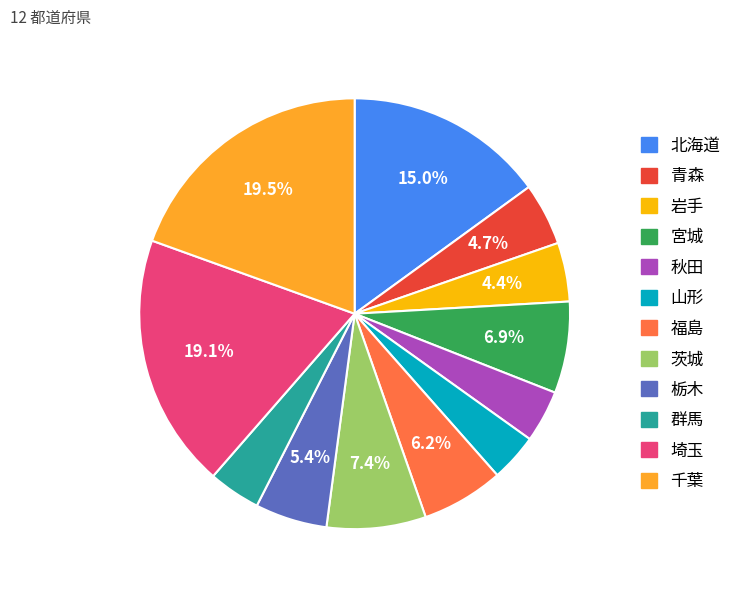

Is there a majority slice in this chart?

No